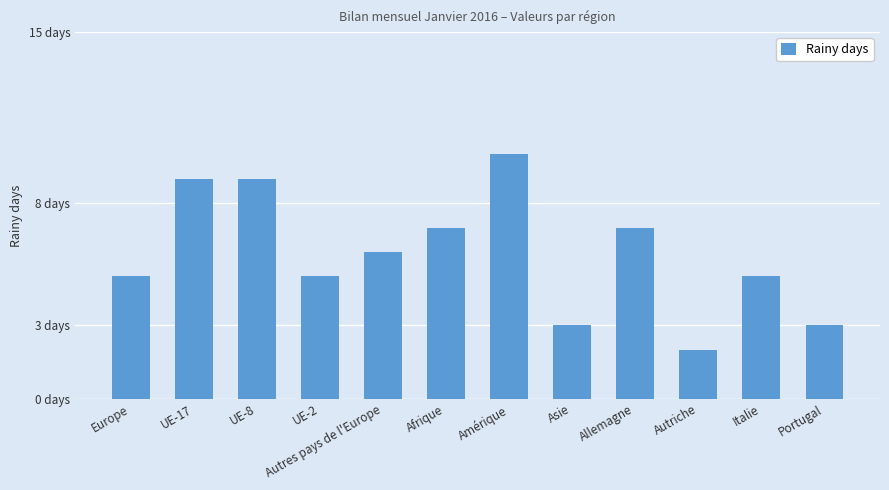

Rank the categories by value from lowest to highest.

Autriche, Asie, Portugal, Europe, UE-2, Italie, Autres pays de l'Europe, Afrique, Allemagne, UE-17, UE-8, Amérique